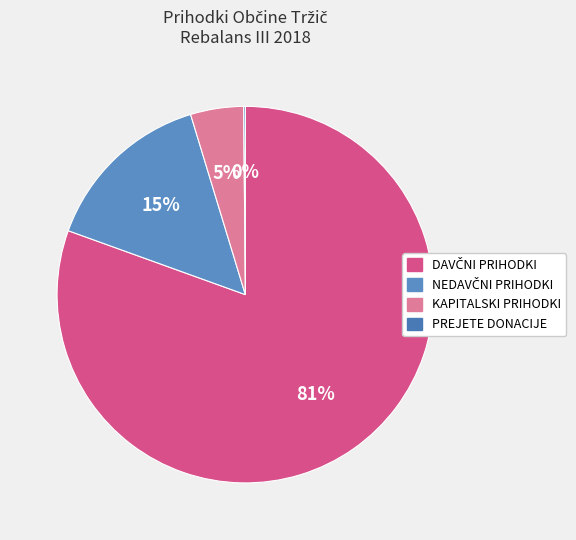

Combined, what portion of the pie is DAVČNI PRIHODKI and NEDAVČNI PRIHODKI?

95.3%